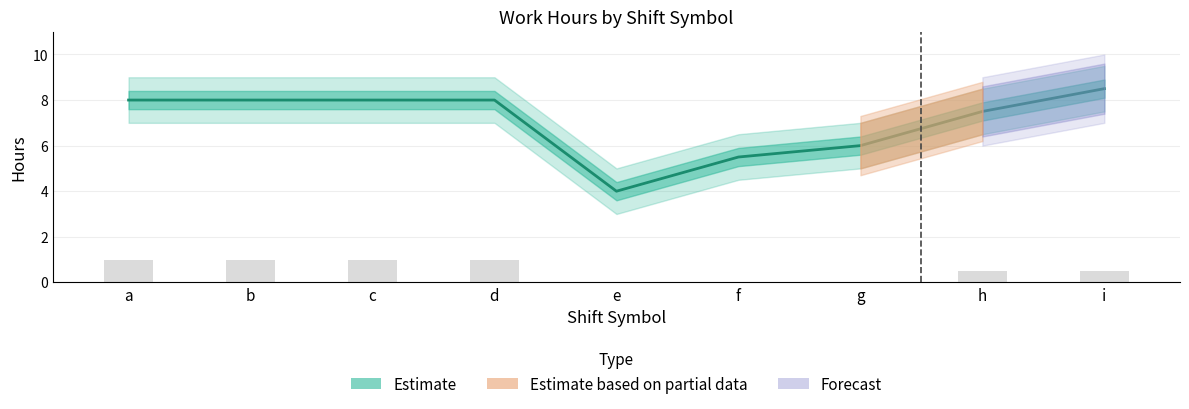

What is the sum of the Work Hours values at h and f?

13.0